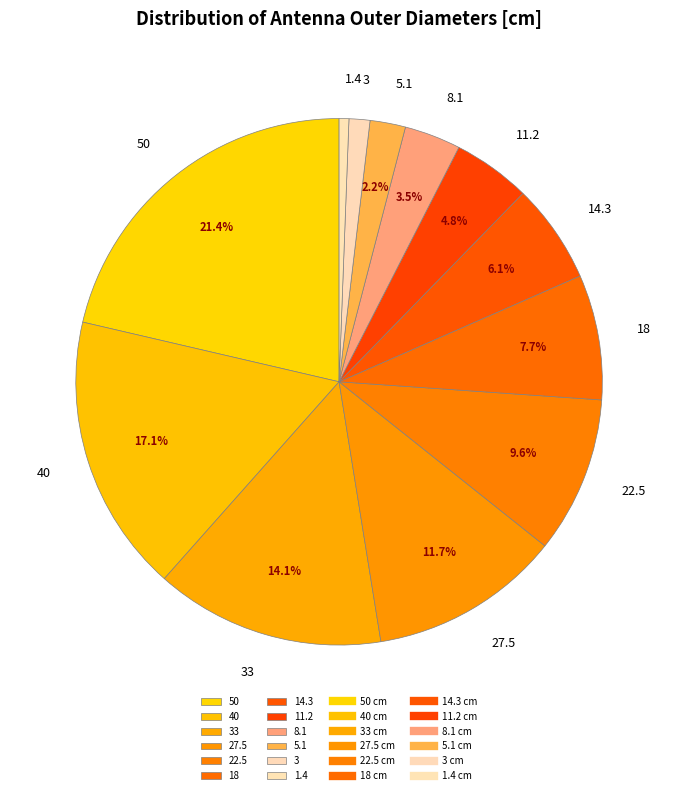

Combined, what portion of the pie is 22.5 and 40?

26.7%